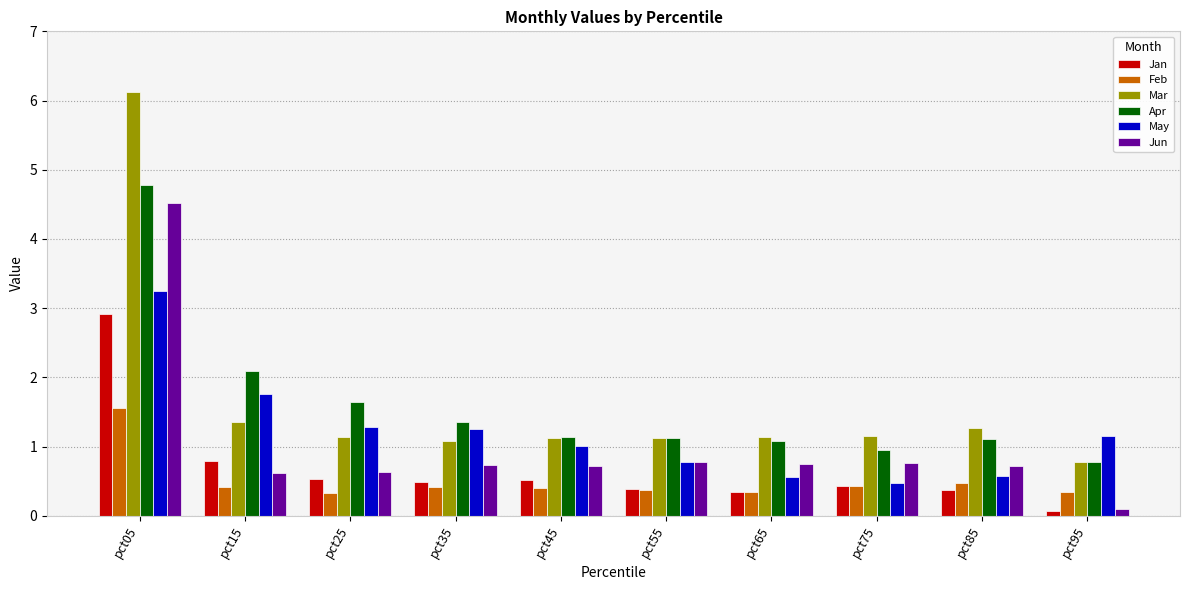

The value of May at pct55 is 0.4. True or false?

False